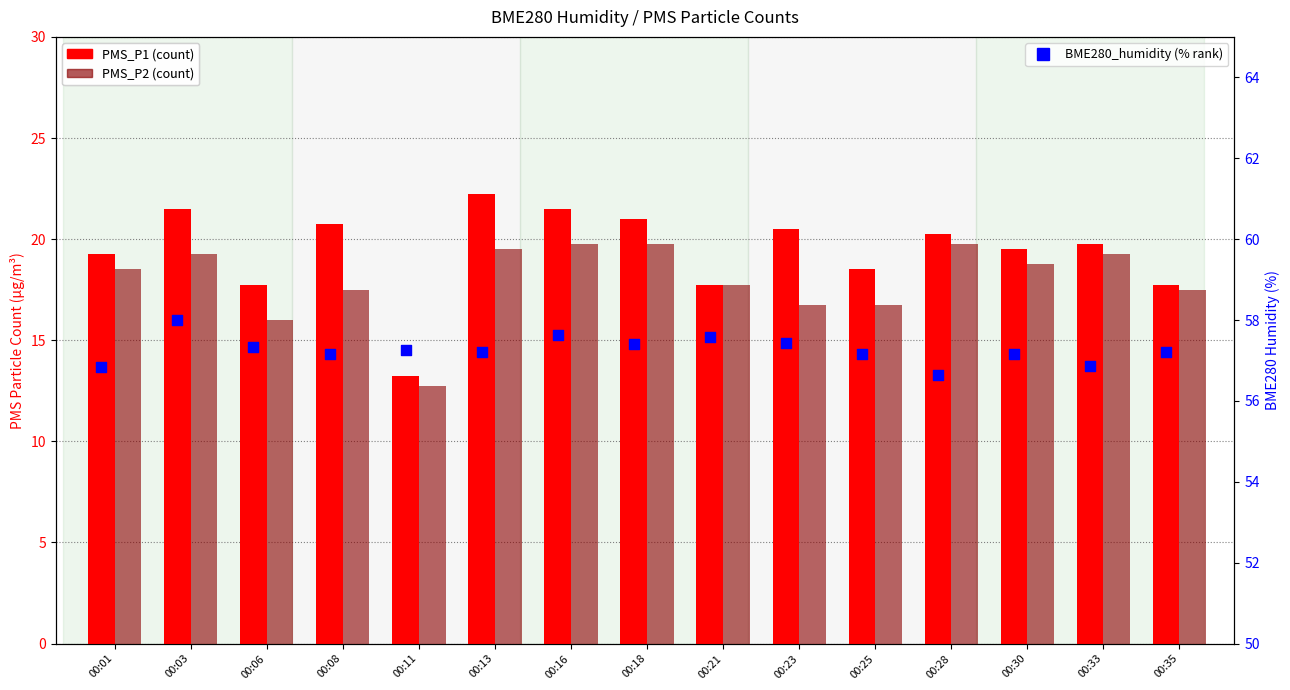

What are all the series names shown in the legend?

PMS_P1, PMS_P2, BME280_humidity